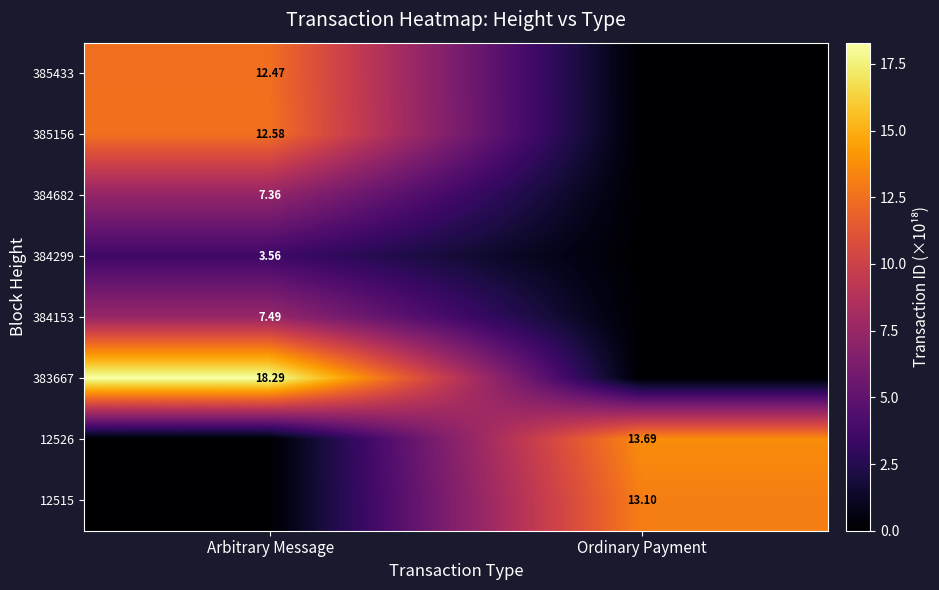

What value does the 384682 series have at Arbitrary Message?

7.4